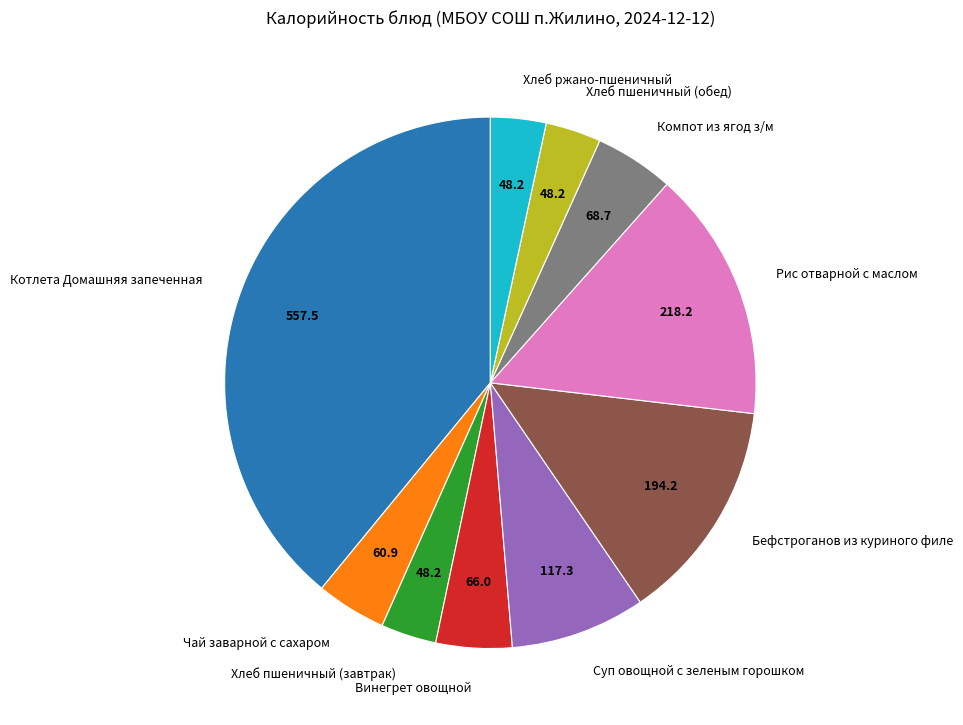

True or false: Хлеб ржано-пшеничный accounts for 3% of the total.

True